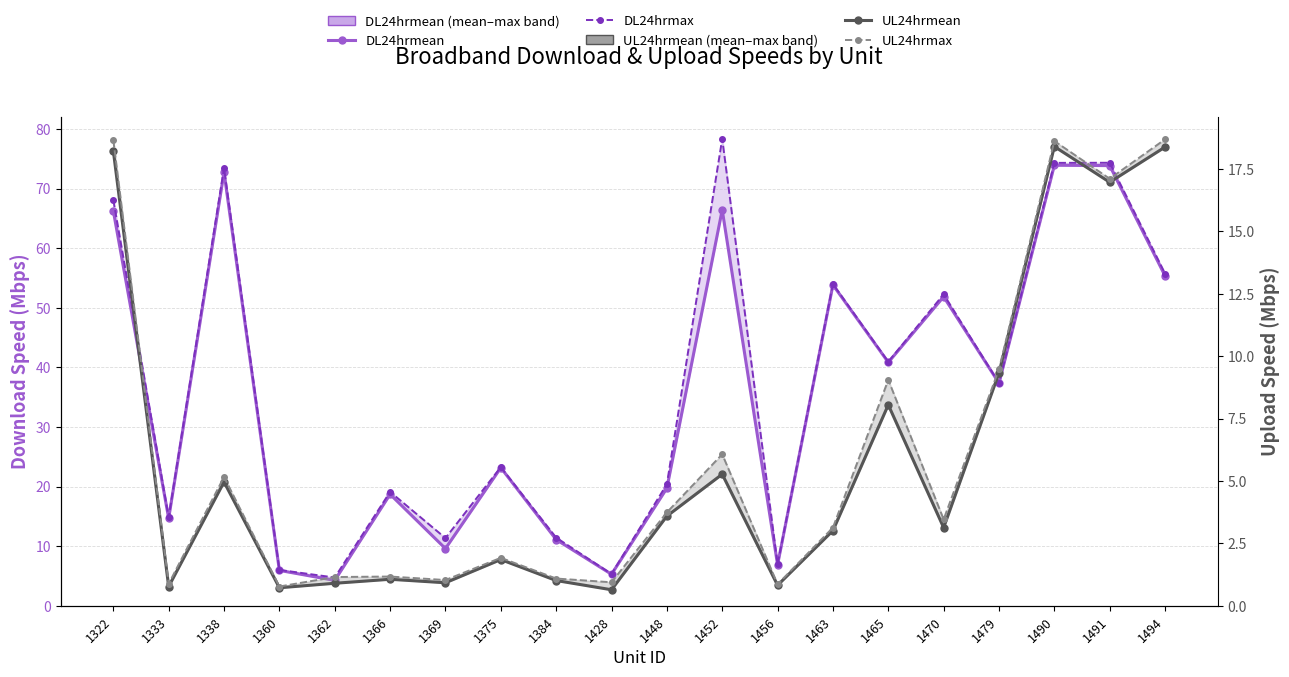

What is the value of the UL24hrmax point at the 15th from the left?

9.1